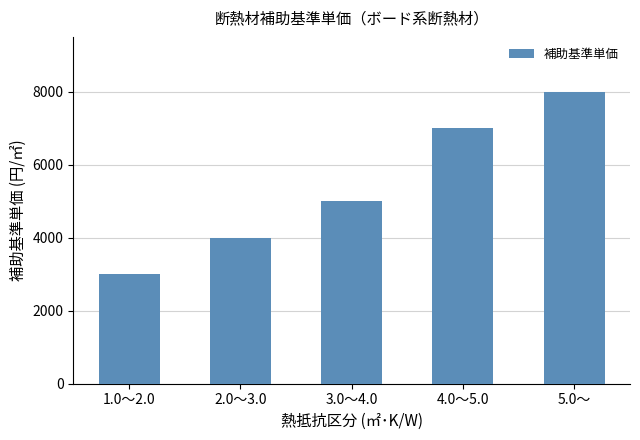

Does the chart contain any negative values?

No